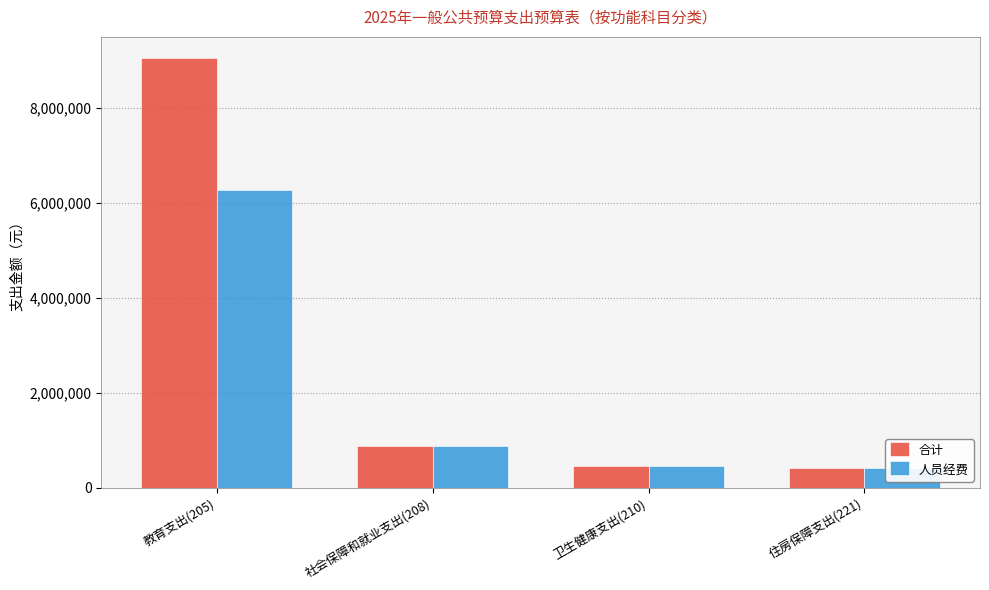

What is the label of the 2nd bar from the left?

社会保障和就业支出(208)